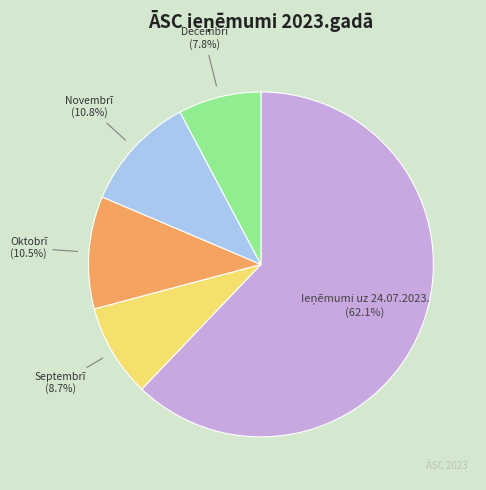

The Decembrī slice represents 8% of the pie. True or false?

True